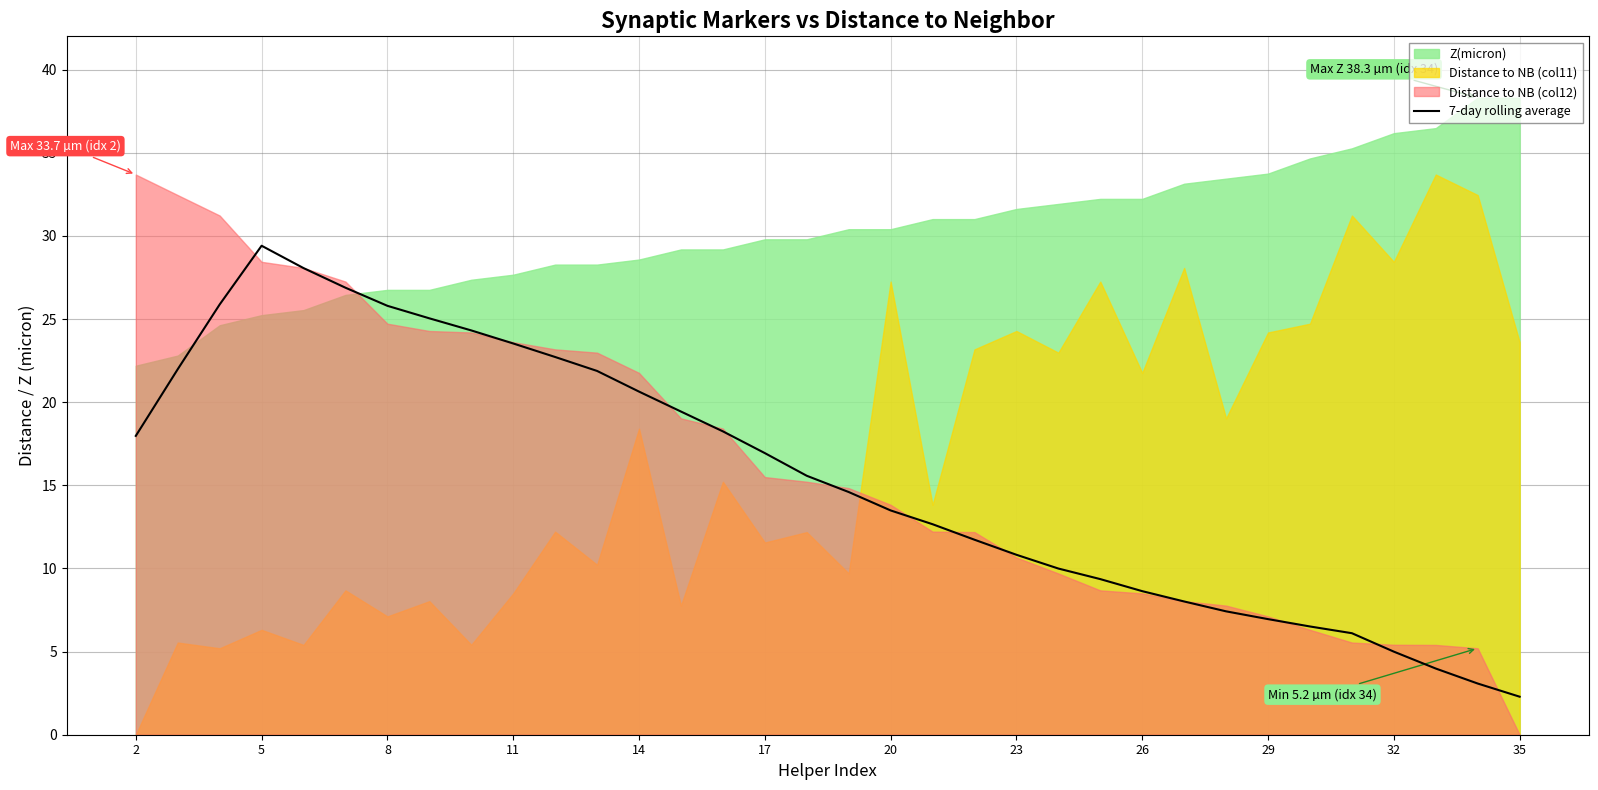

What is the highest value of the 7-day rolling average series?

29.4